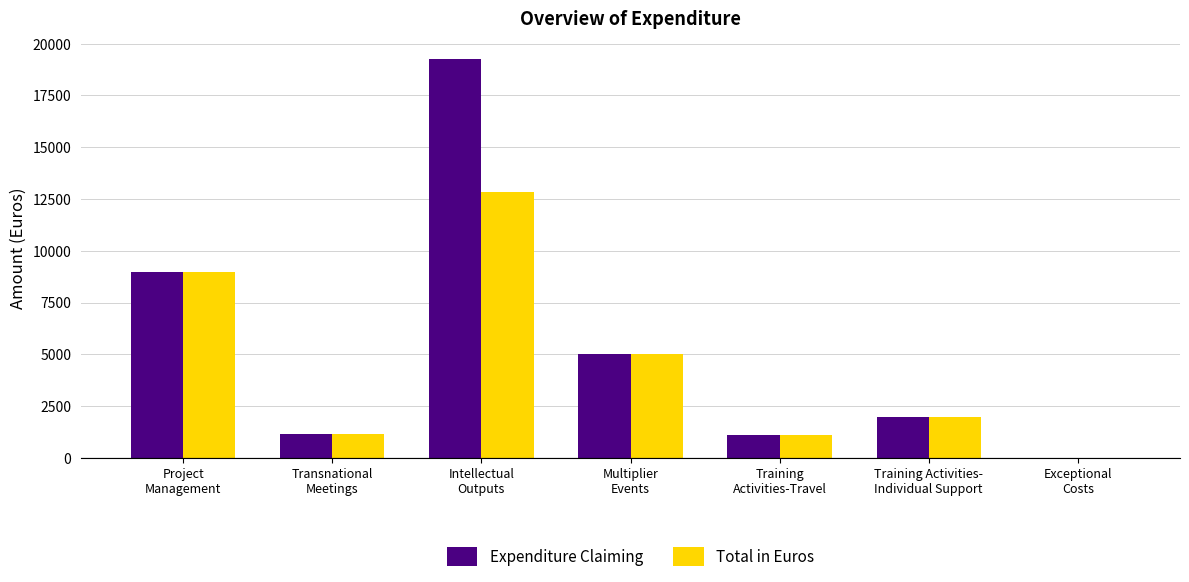

Which series has the largest total across all categories?

Expenditure Claiming